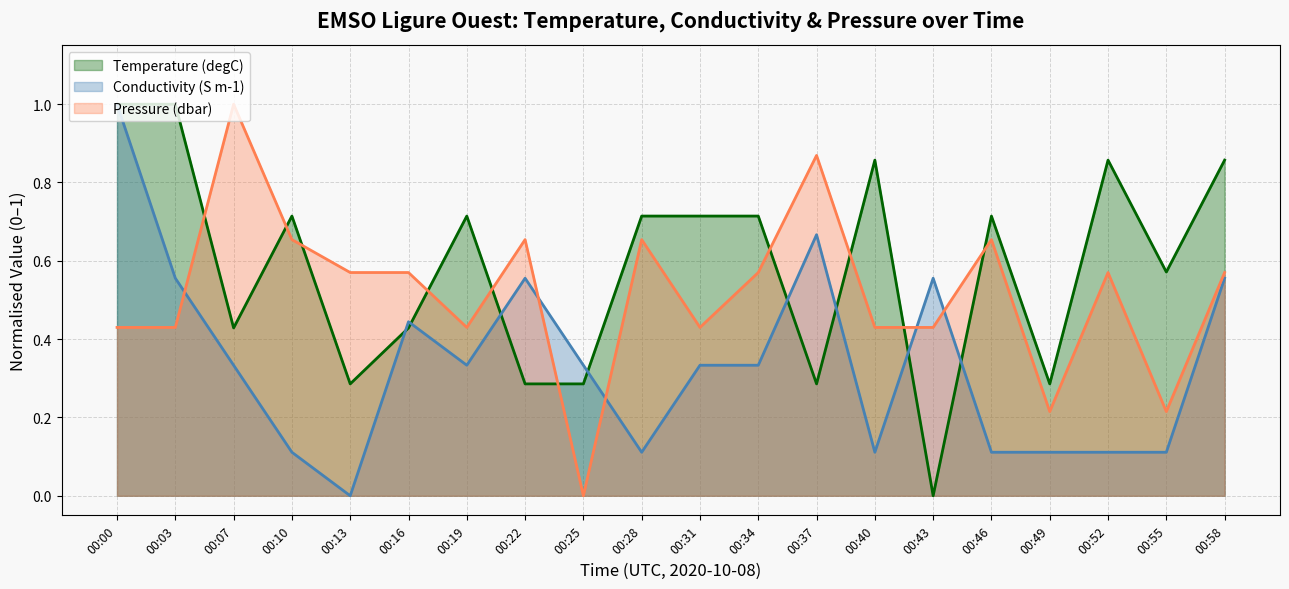

What is the spread (max minus min) of values at 00:19?

0.4